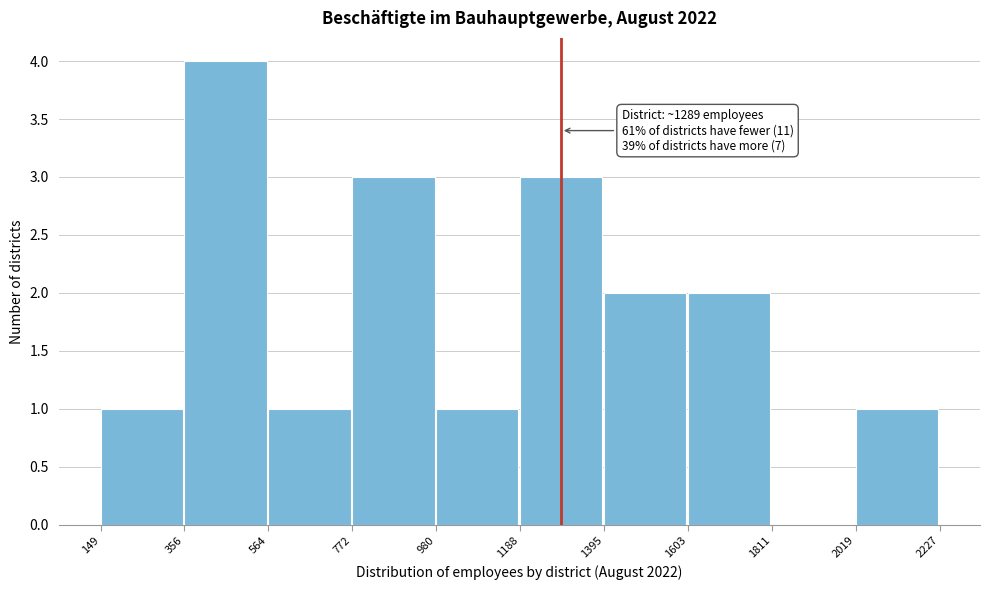

Which range on the x-axis has the tallest bar?

356 to 564